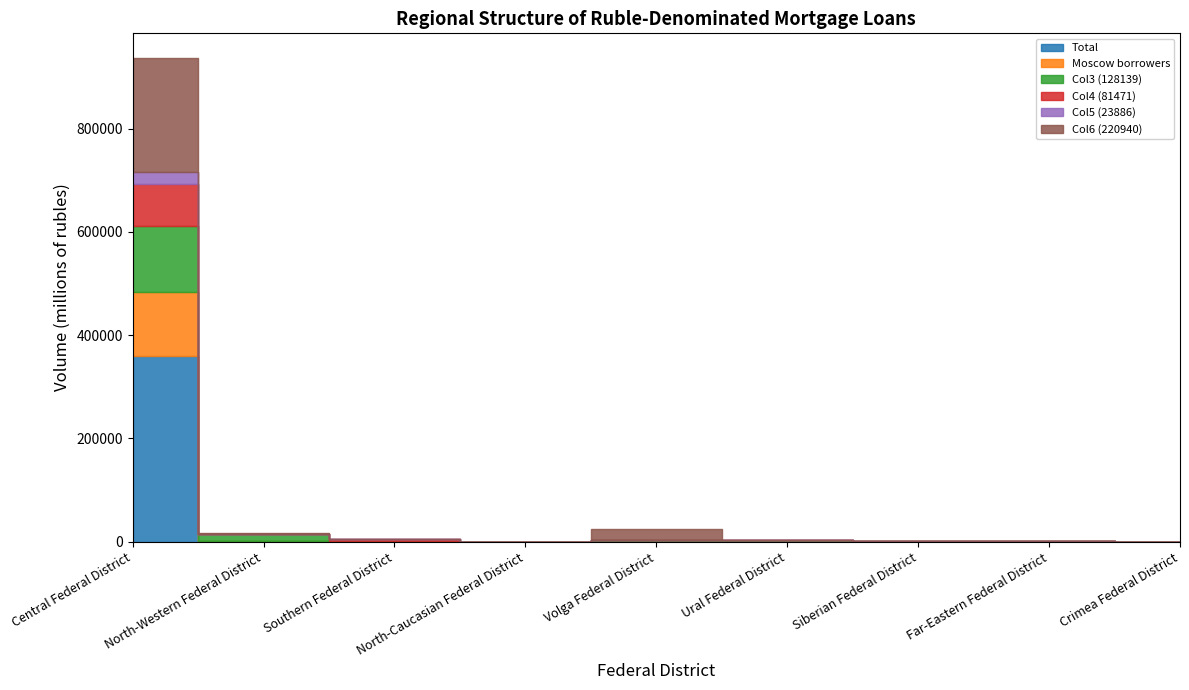

Read the Col5 (23886) value at Far-Eastern Federal District.

49